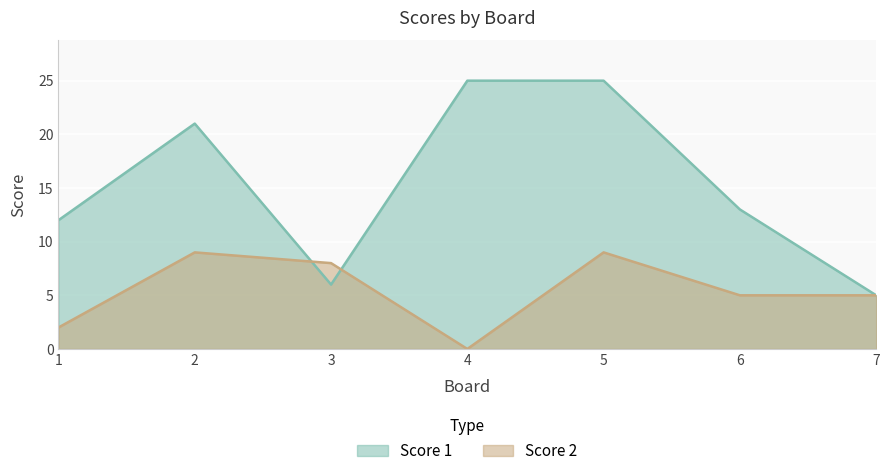

Which category has the highest value in the Score 2 series?

2